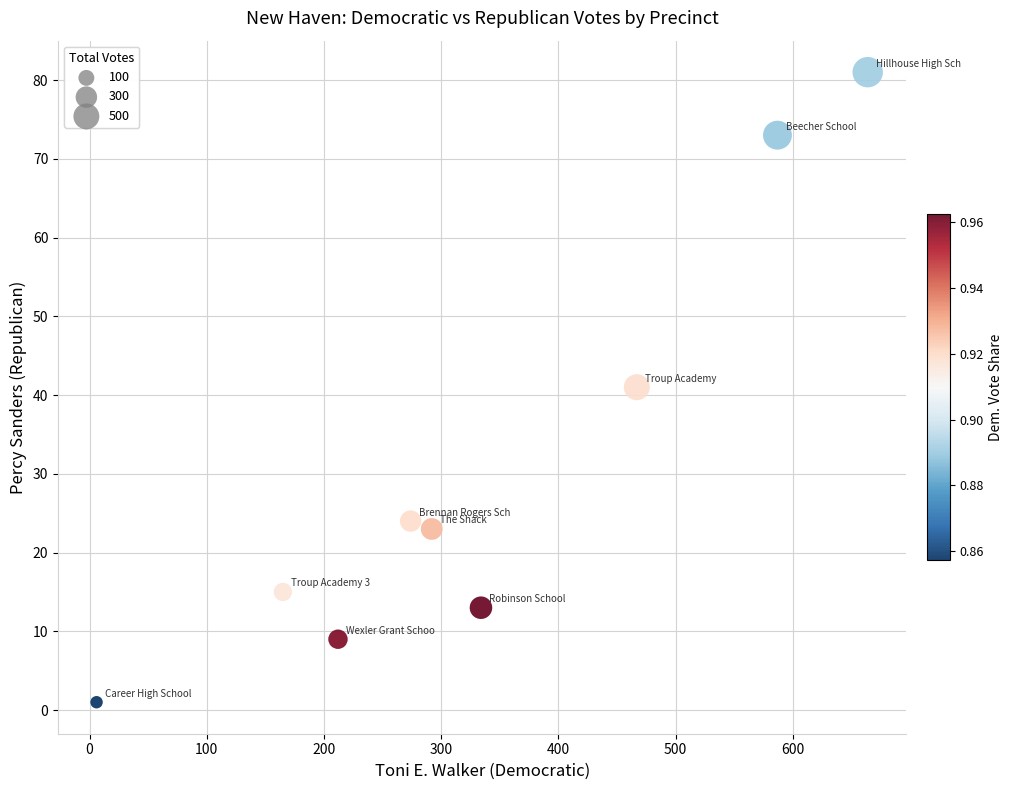

What is the range of X values (max minus min)?

658